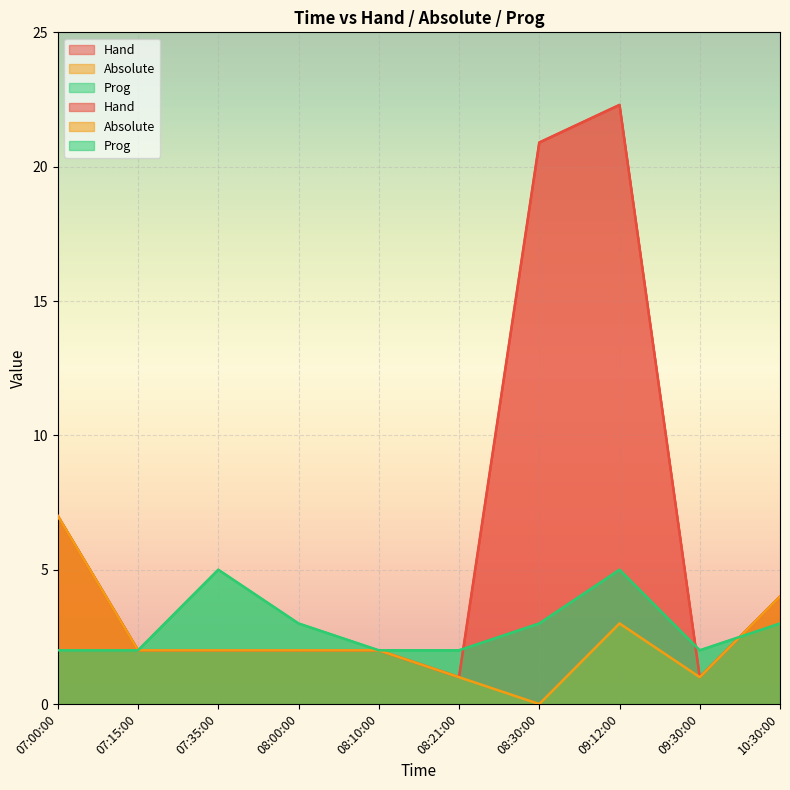

At which category is the sum across all series the highest?

09:12:00